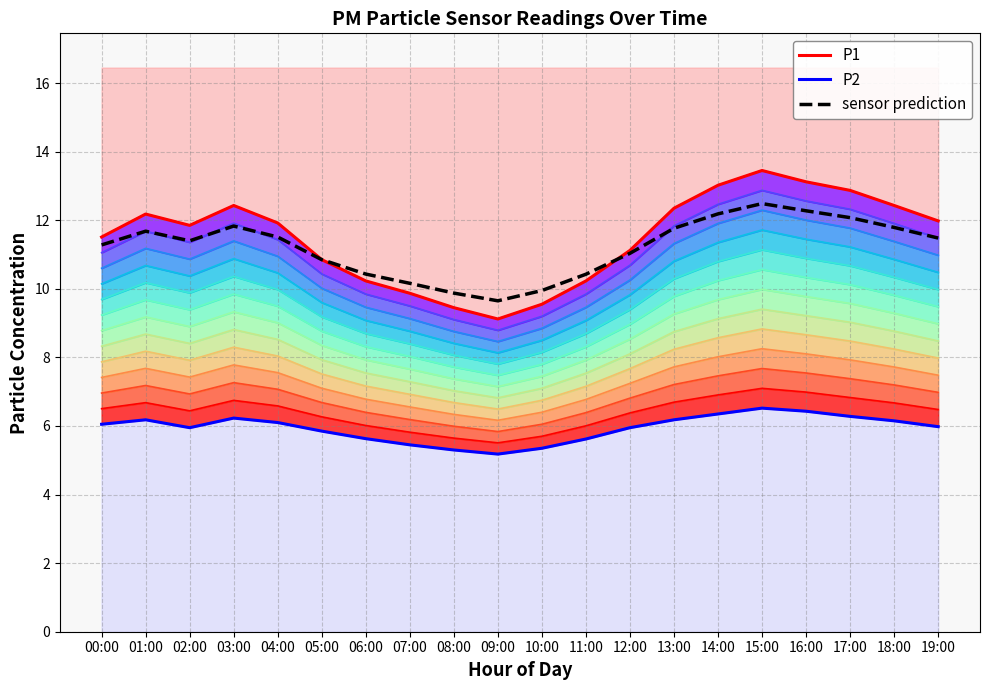

List the series in order of their peak value, lowest first.

P2, sensor prediction, P1